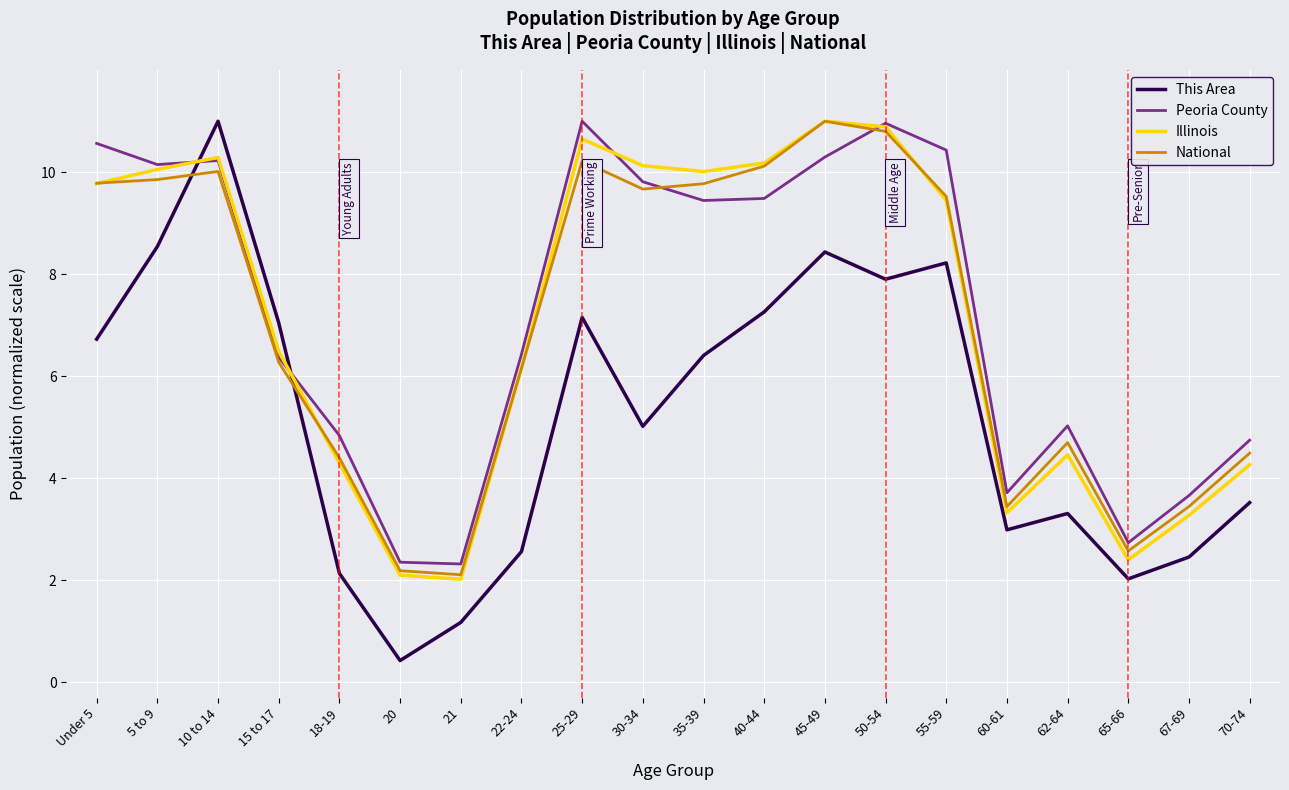

What is the difference between the This Area values at 65-66 and 55-59?

6.2